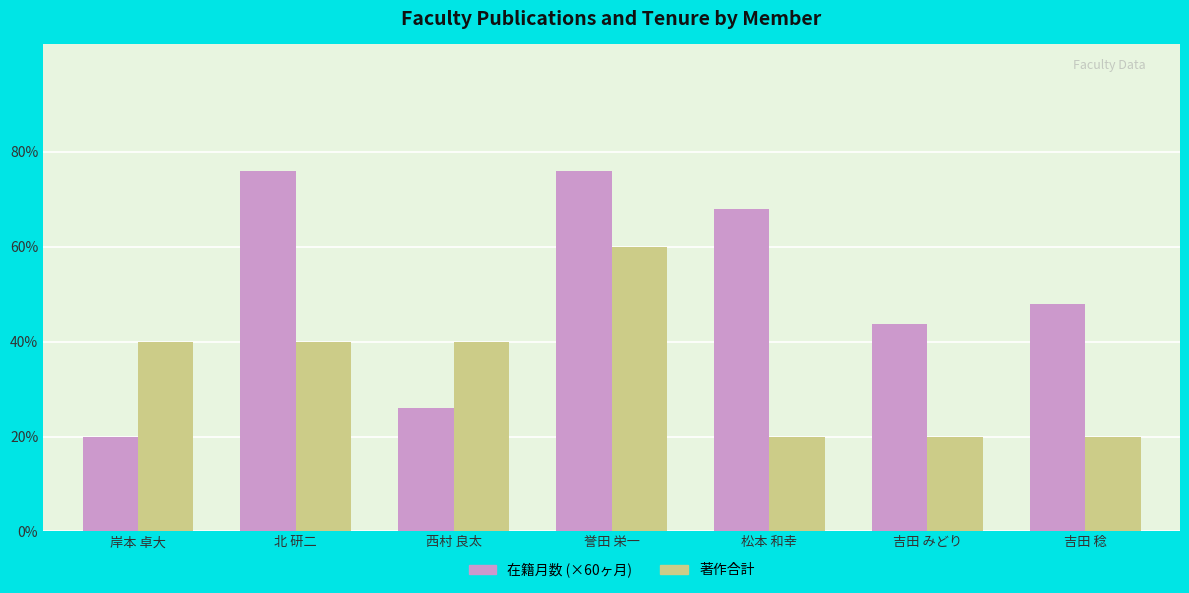

List the series in order of their overall mean, lowest first.

著作合計, 在籍月数 (×60ヶ月)